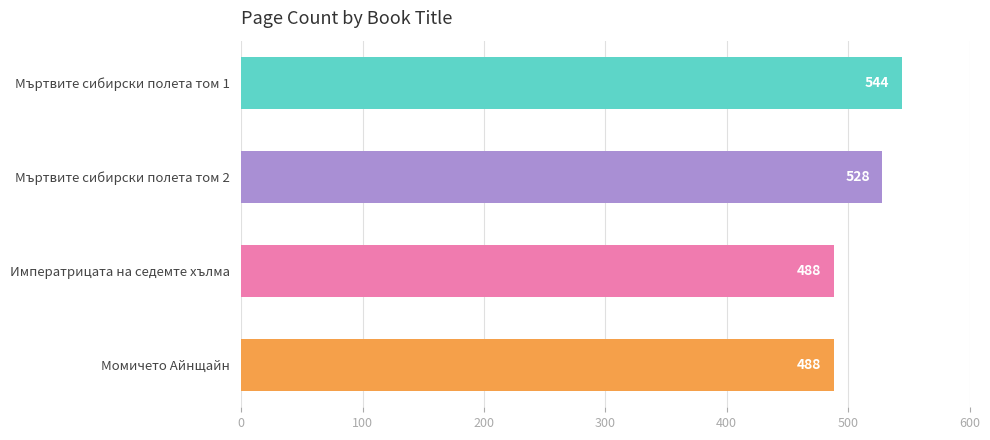

Reading top to bottom, extract all data points from this chart.

Мъртвите сибирски полета том 1=544	Мъртвите сибирски полета том 2=528	Императрицата на седемте хълма=488	Момичето Айнщайн=488